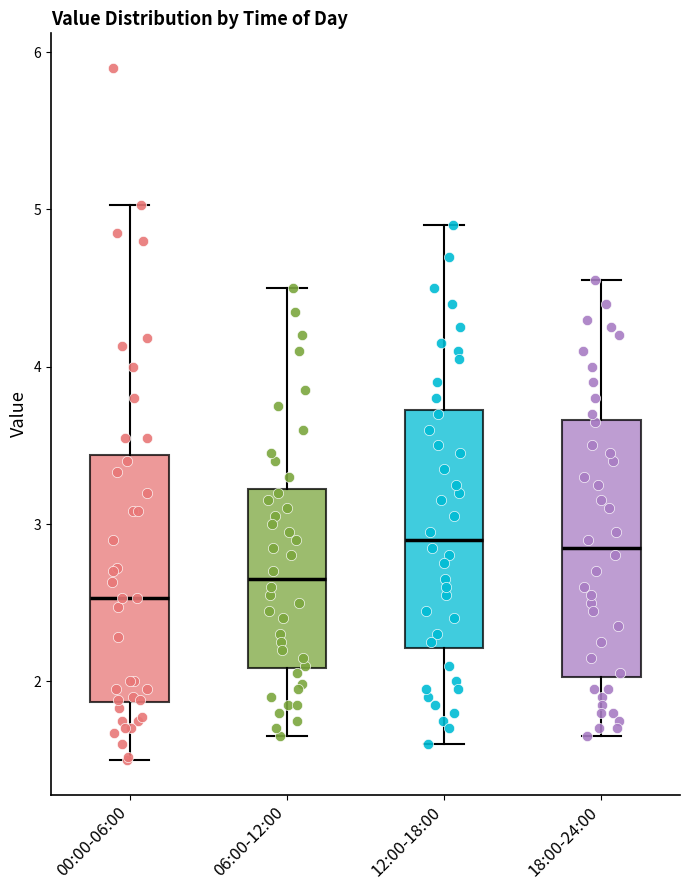

Reading left to right, read every box against the y-axis: the position of its median line, the range the box covers, and the ends of its whiskers. The values are not printed on the chart, so give them approximately, as read against the axis.

00:00-06:00: median 2.5, box 1.9 to 3.4, whiskers 1.5 to 5.0
06:00-12:00: median 2.7, box 2.1 to 3.2, whiskers 1.7 to 4.5
12:00-18:00: median 2.9, box 2.2 to 3.7, whiskers 1.6 to 4.9
18:00-24:00: median 2.9, box 2.0 to 3.7, whiskers 1.7 to 4.6